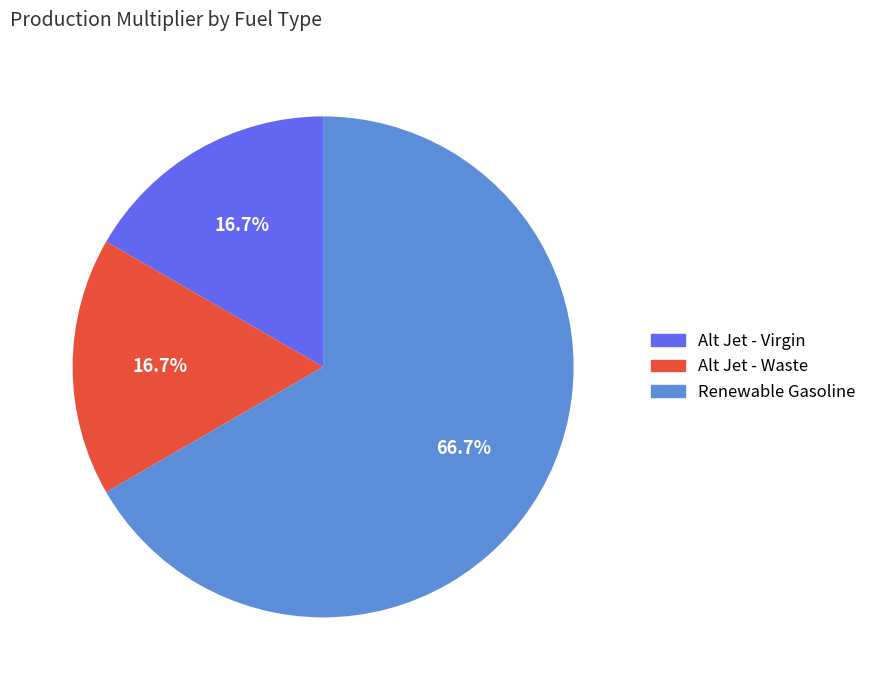

What portion of the pie excludes Alt Jet - Virgin?

83.3%